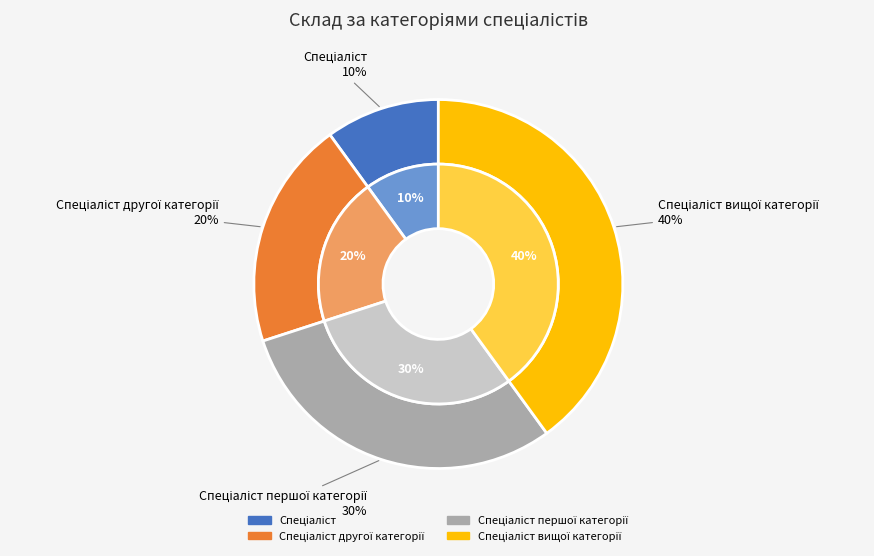

To the nearest percent, what is the combined percentage of Спеціаліст and Спеціаліст першої категорії?

40%